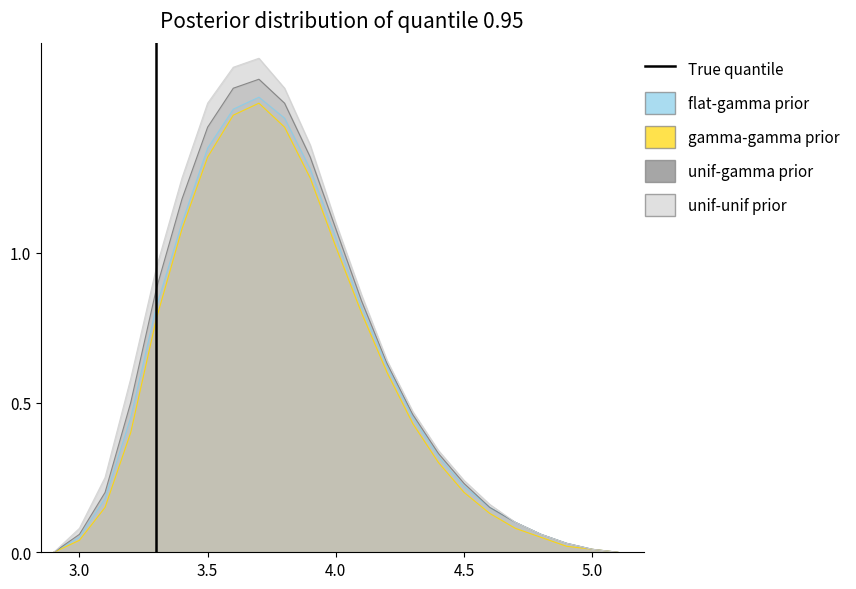

Where is the data nearest to the value 0?

3.0